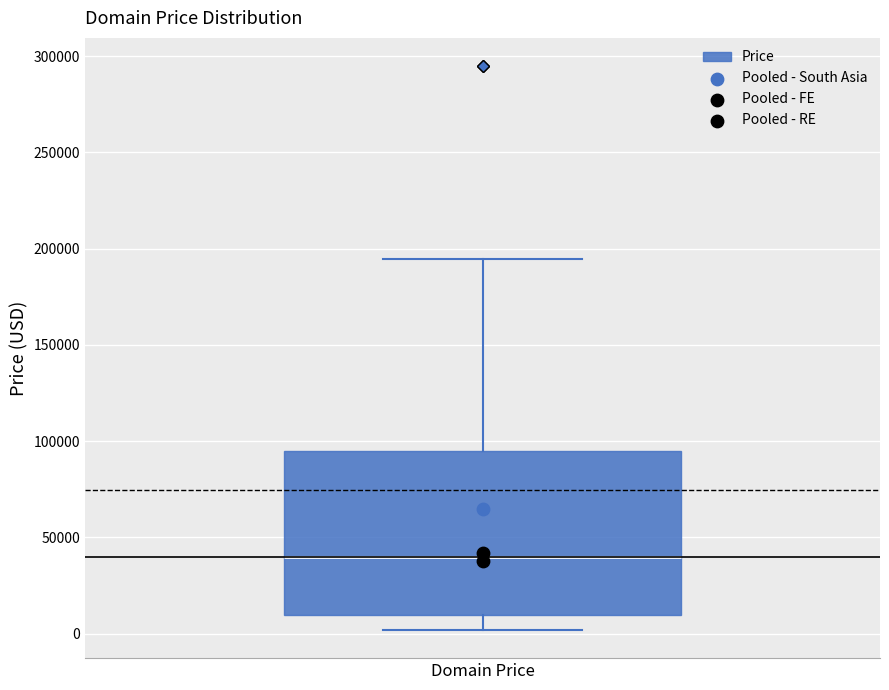

Read this box plot against the y-axis: the position of the median line, the range covered by the box, and the ends of both whiskers. The values are not printed on the chart, so give them approximately, as read against the axis.

median 40000, box 10000 to 95000, whiskers 0 to 195000